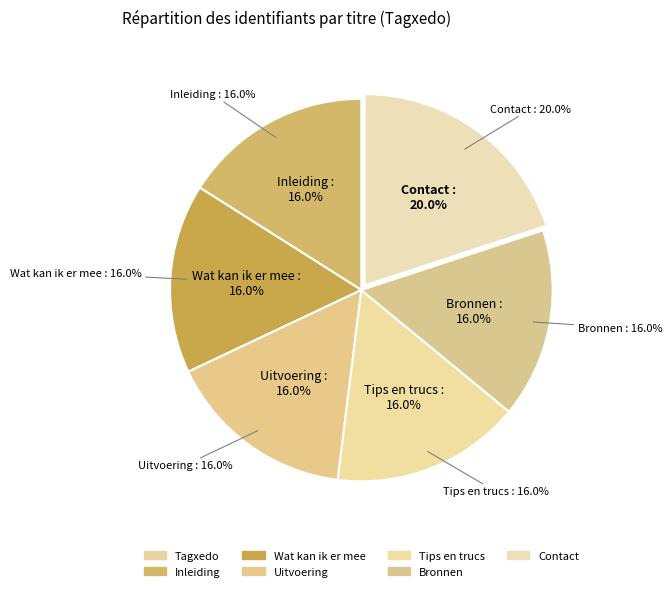

What percentage do Uitvoering and Contact together represent?

36.0%